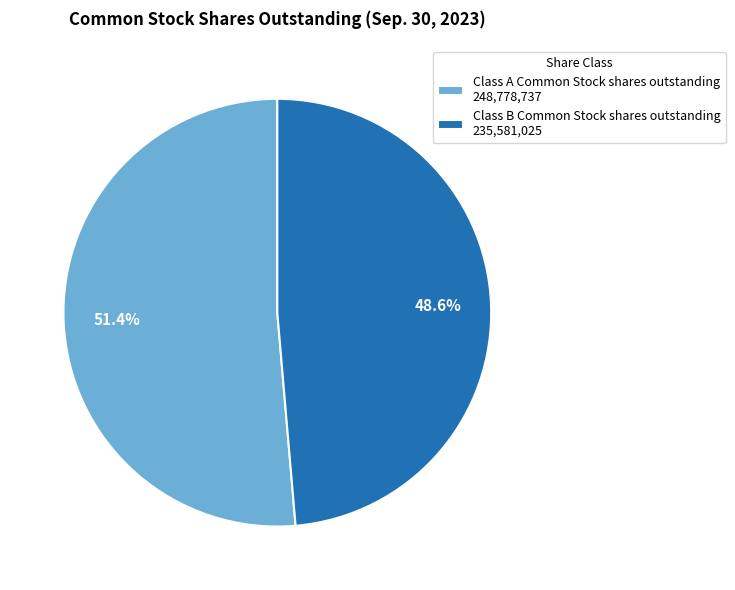

To the nearest percent, what portion does Class A Common Stock shares outstanding represent?

51%